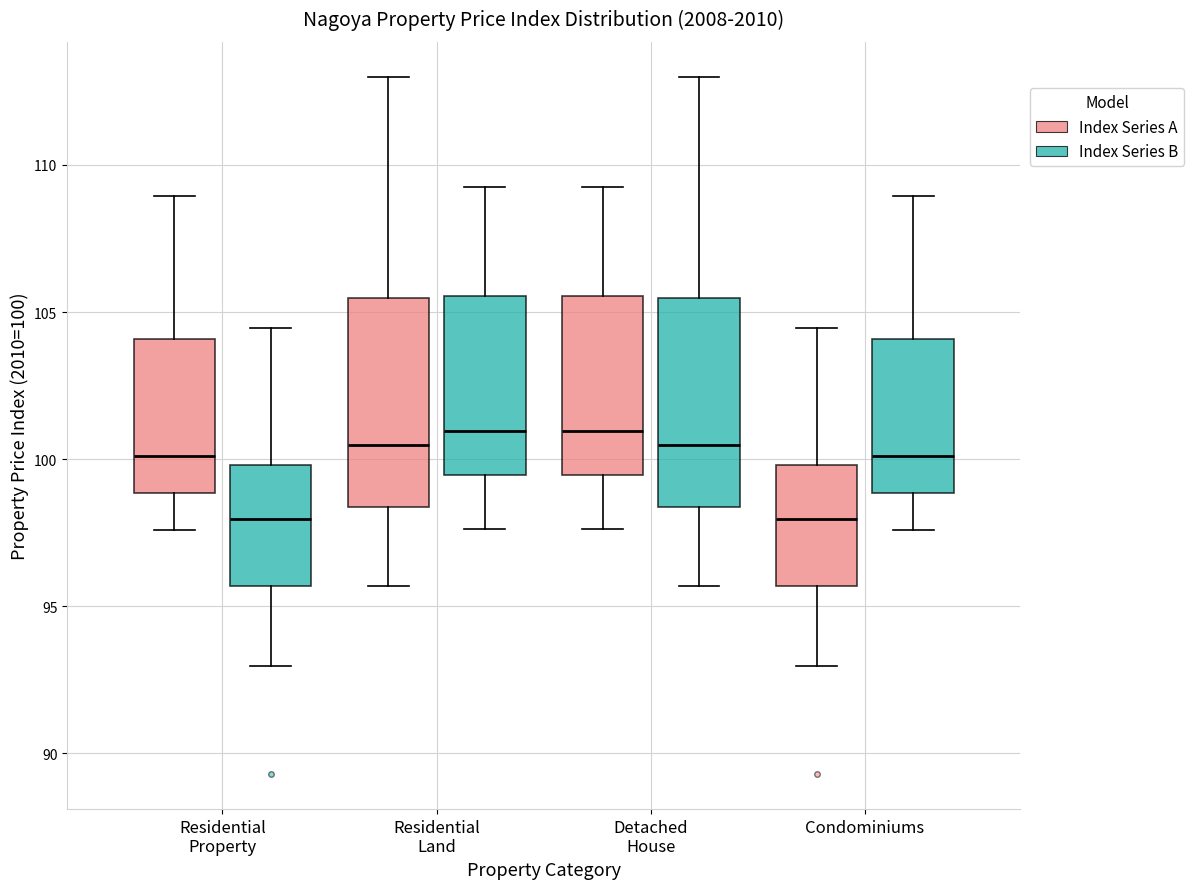

Where does the lower whisker of the box for Residential Land (Index Series B) end on the y-axis? The values are not printed on the chart, so give them approximately, as read against the axis.

97.5